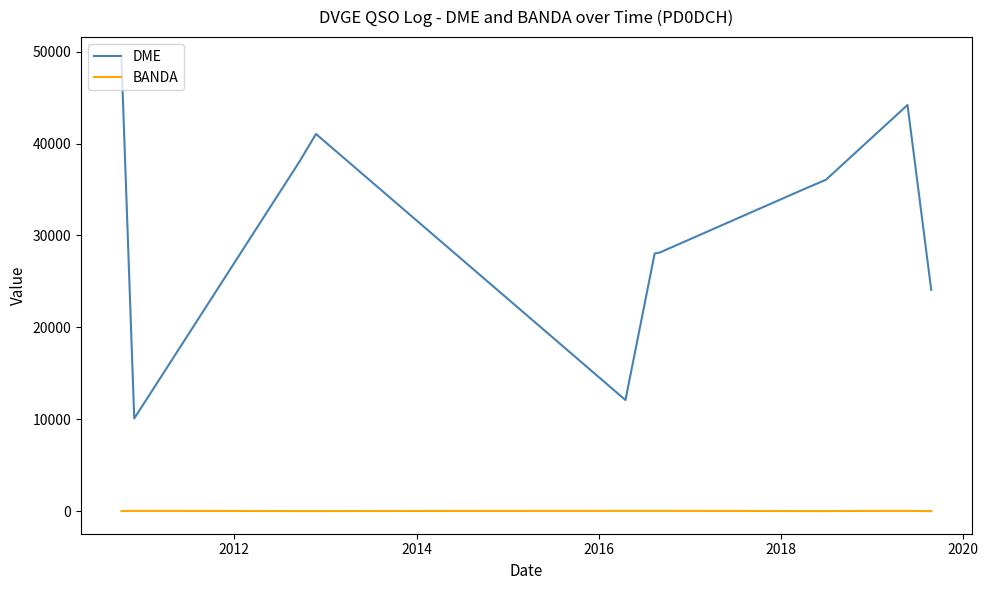

What is the minimum value for DME?

10090